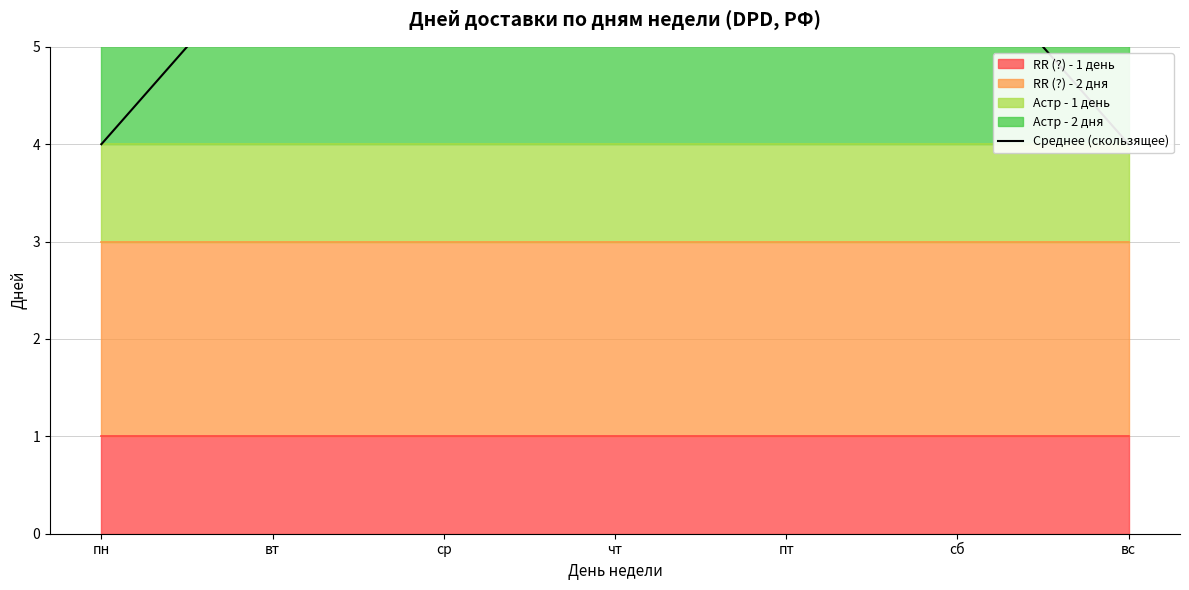

At which label is the value closest to 5?

пн